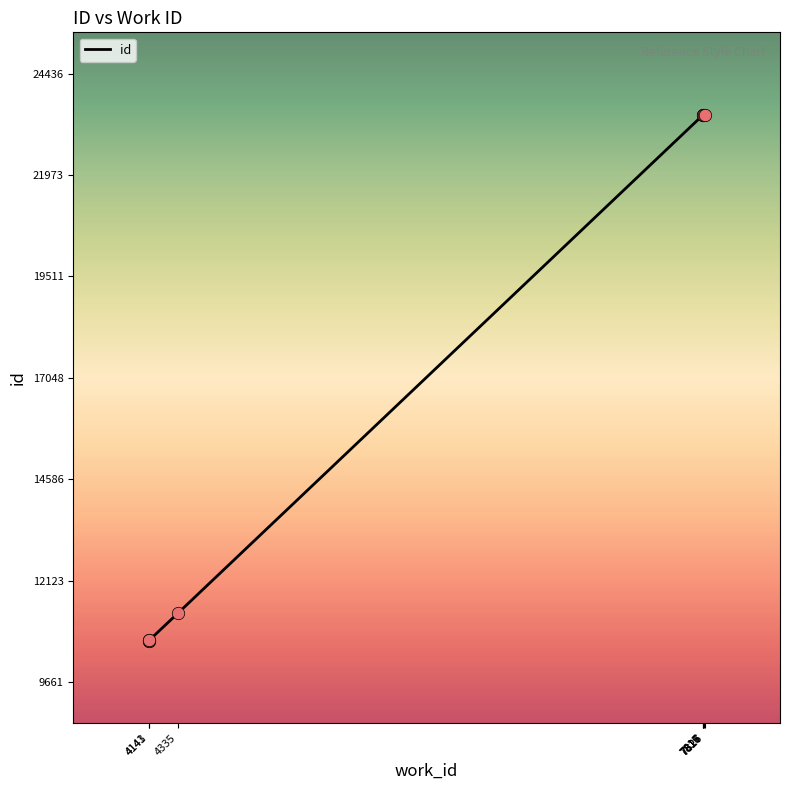

Approximately how many times larger is the value at 7827 compared to 7816?

1.0